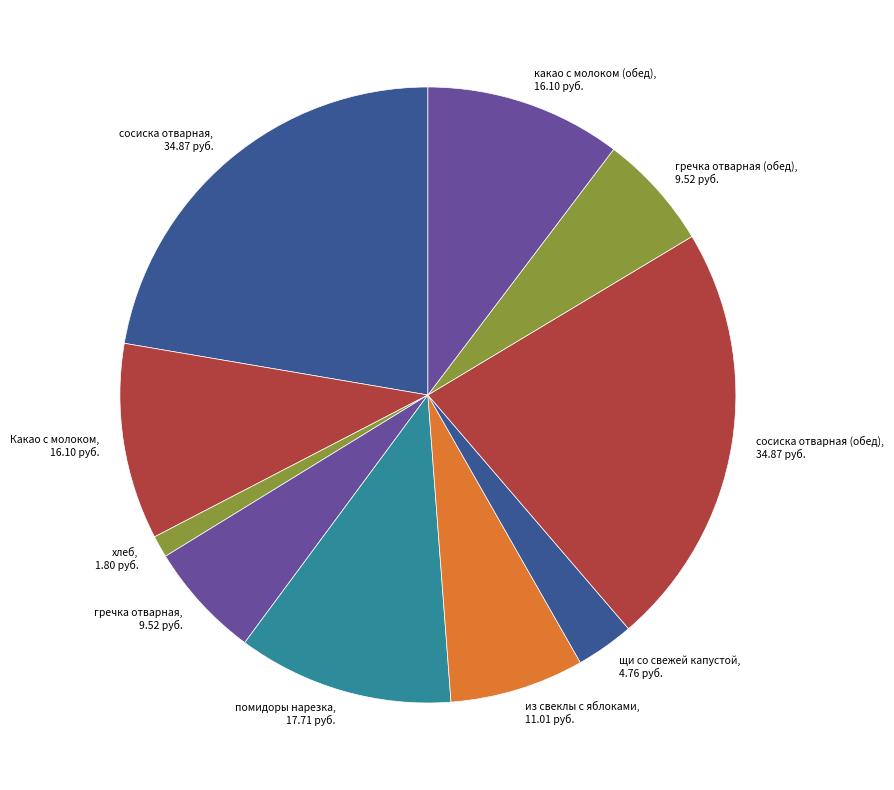

What is the ratio of the value at щи со свежей капустой, 4.76 руб. to the value at гречка отварная (обед), 9.52 руб.?

0.5